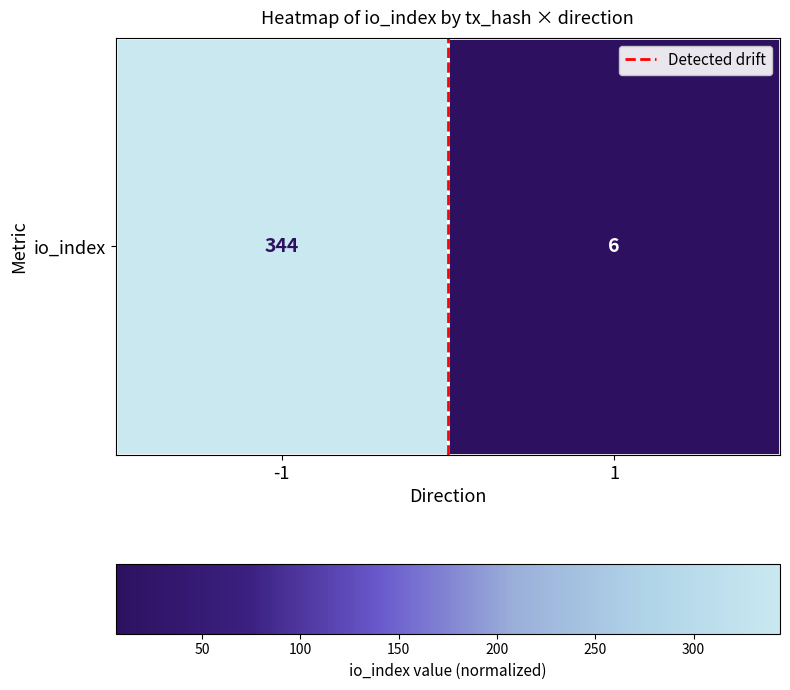

Is it true that io_index equals 0 at -1?

False